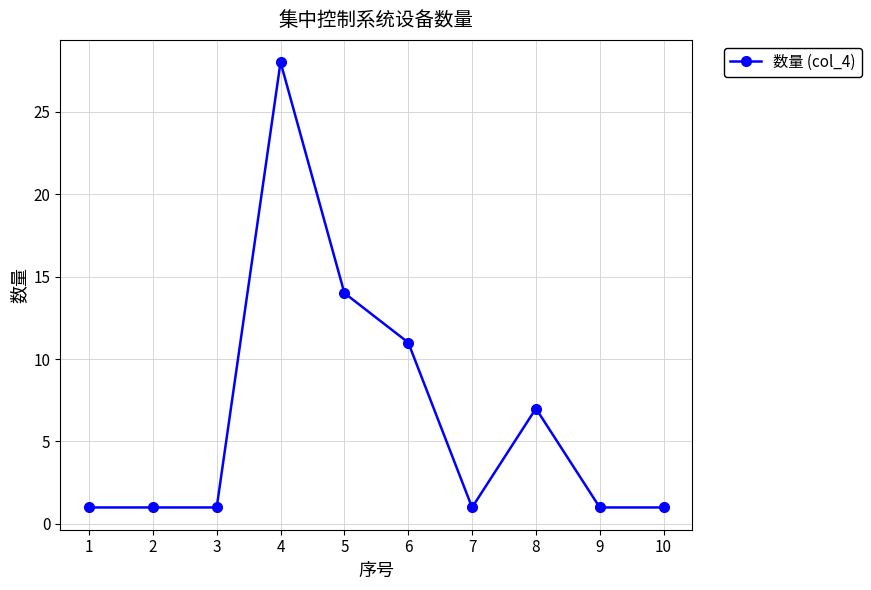

How many lines are shown in the chart?

1